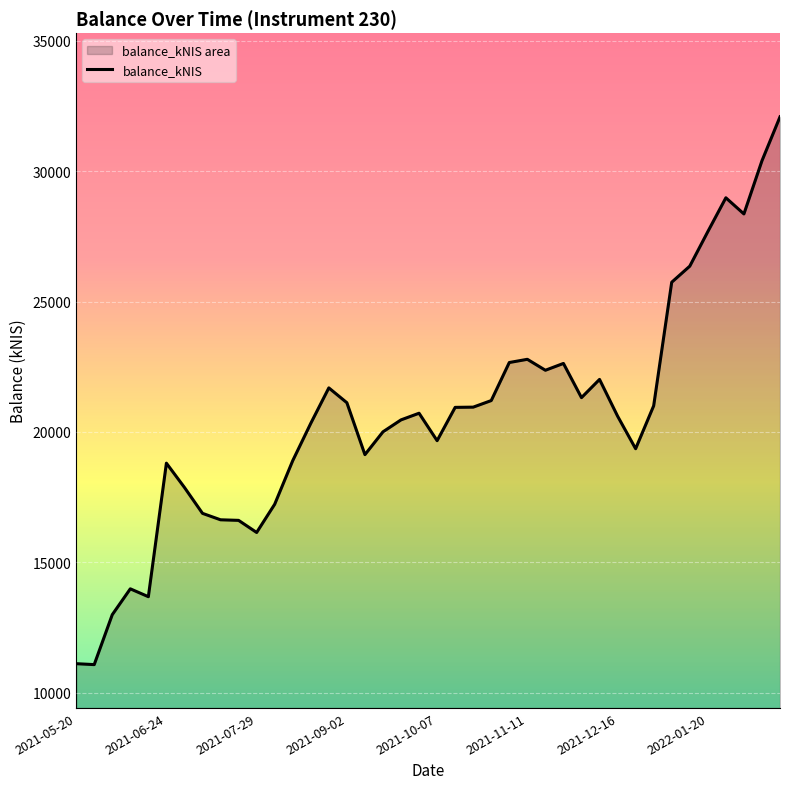

What is the difference between the maximum and minimum values?

21006.4